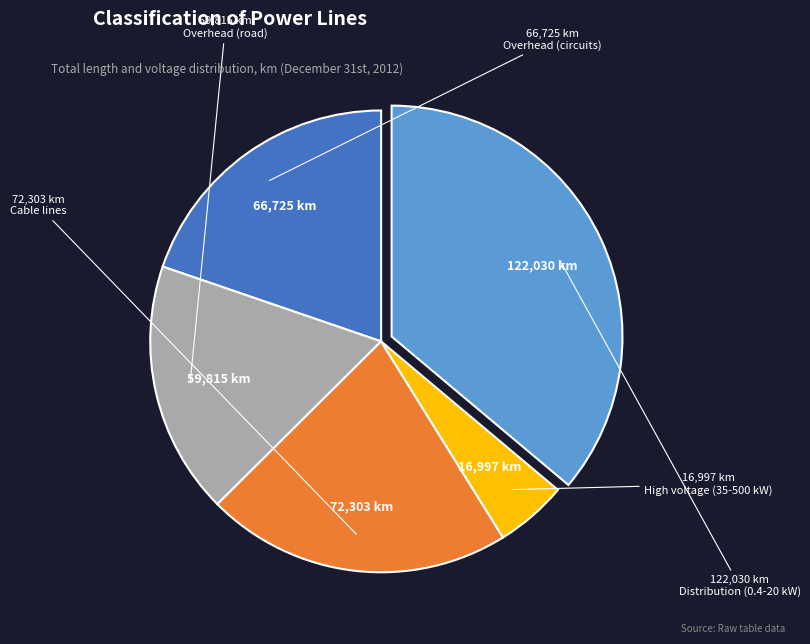

What is the largest slice in the pie chart?

Distribution (0.4-20 kW)